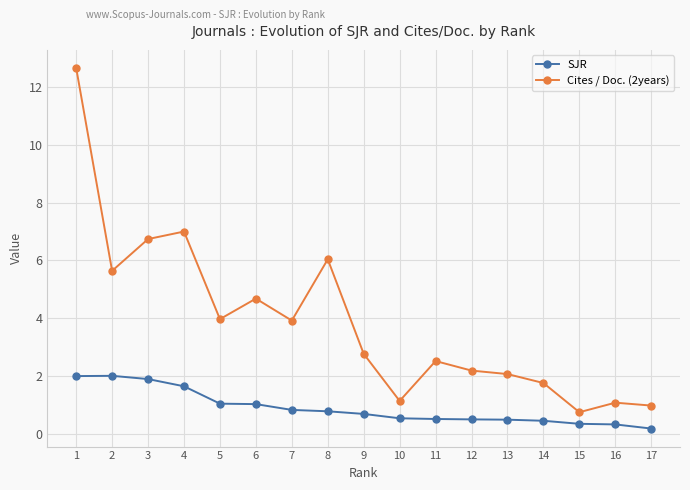

True or false: SJR and Cites / Doc. (2years) intersect in this chart.

False